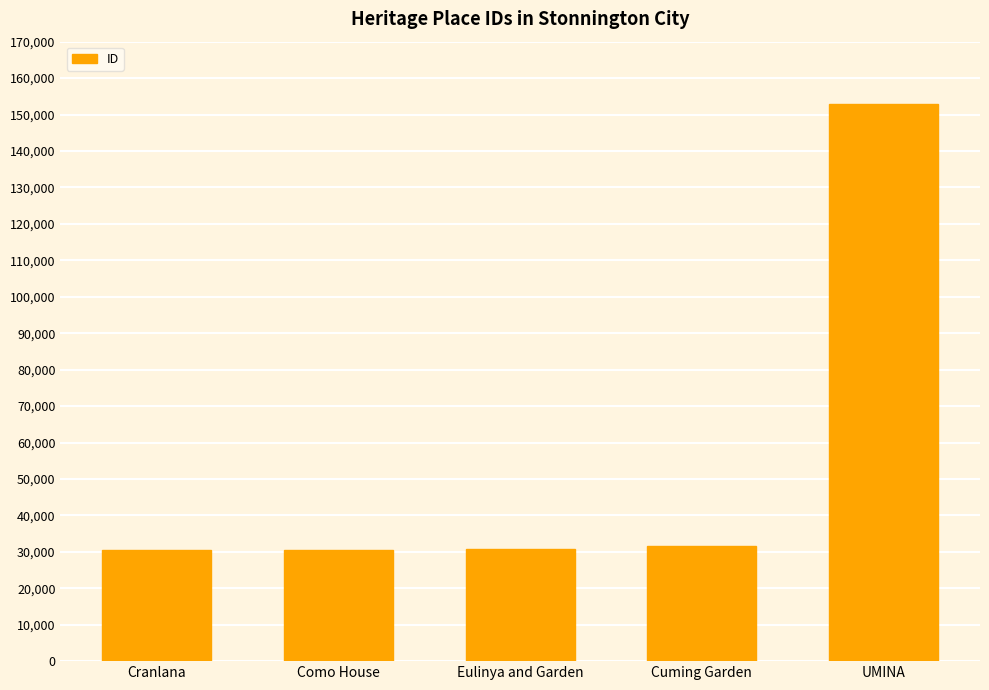

What is the maximum value shown in the chart?

152824